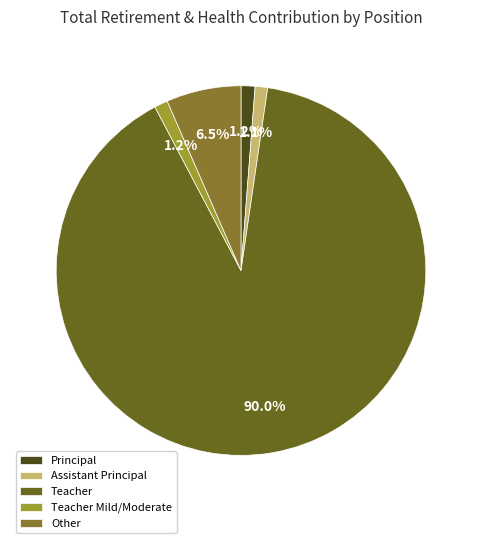

Is there a majority slice in this chart?

Yes